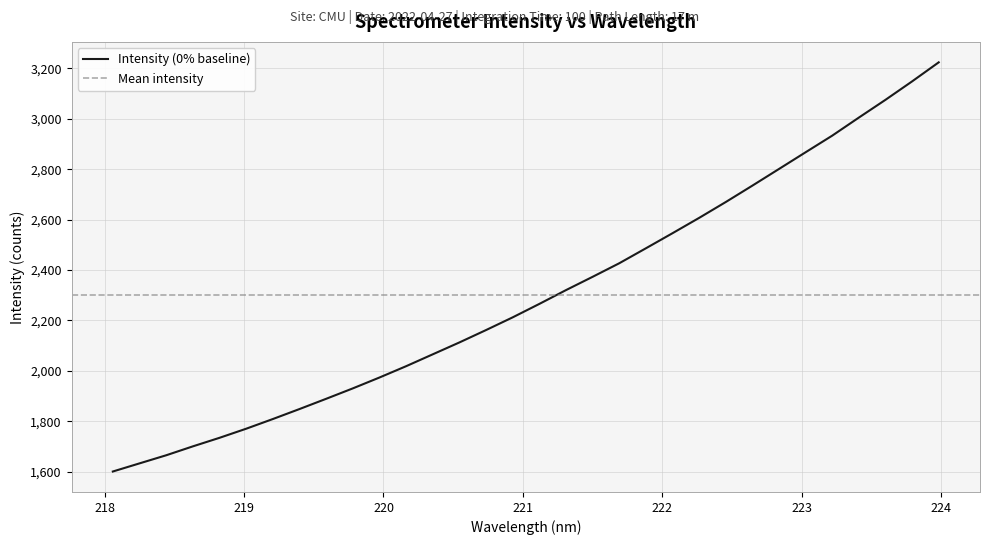

Rank the categories by value from lowest to highest.

218.0596, 218.2508, 218.442, 218.6332, 218.8244, 219.0156, 219.2067, 219.3979, 219.589, 219.7801, 219.9712, 220.1623, 220.3533, 220.5444, 220.7354, 220.9264, 221.1174, 221.3083, 221.4993, 221.6902, 221.8812, 222.0721, 222.263, 222.4538, 222.6447, 222.8355, 223.0264, 223.2172, 223.408, 223.5987, 223.7895, 223.9802